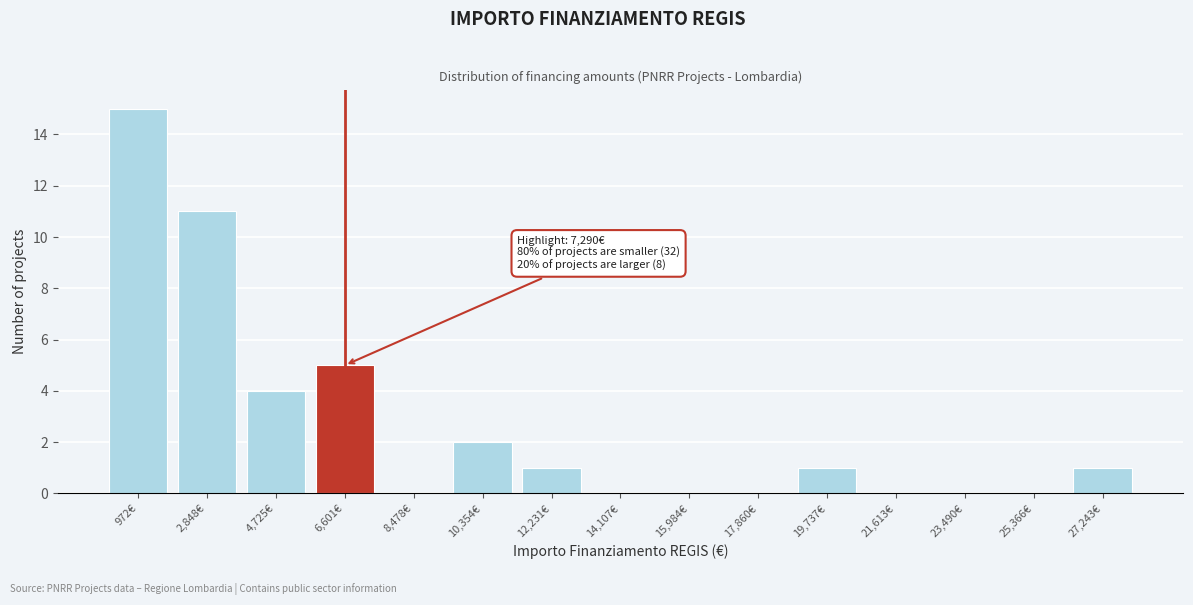

Reading left to right, transcribe all the data shown in this chart.

972€=15	2,848€=11	4,725€=4	6,601€=5	8,478€=0	10,354€=2	12,231€=1	14,107€=0	15,984€=0	17,860€=0	19,737€=1	21,613€=0	23,490€=0	25,366€=0	27,243€=1